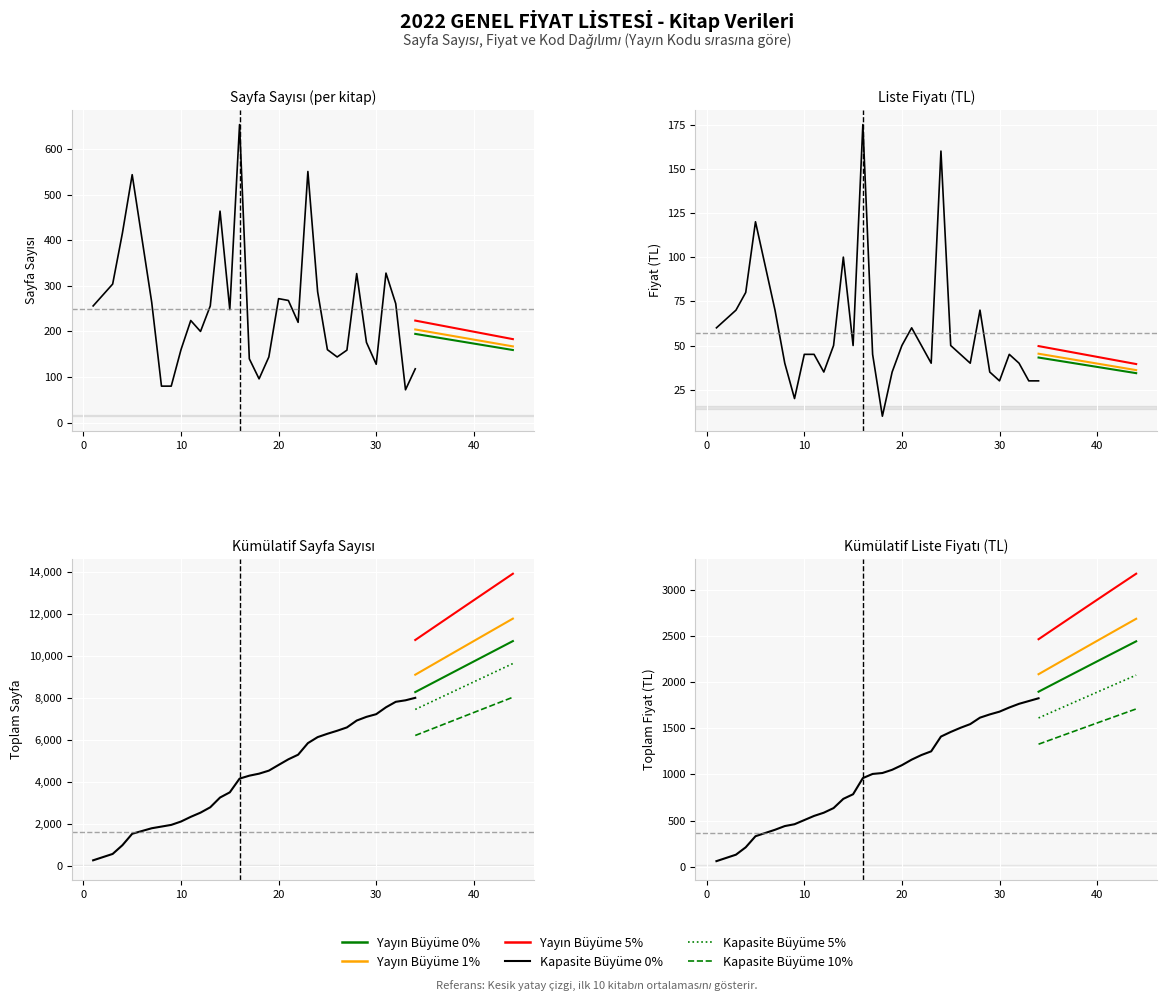

What is the average value of the Yayin Kodu series?

4427